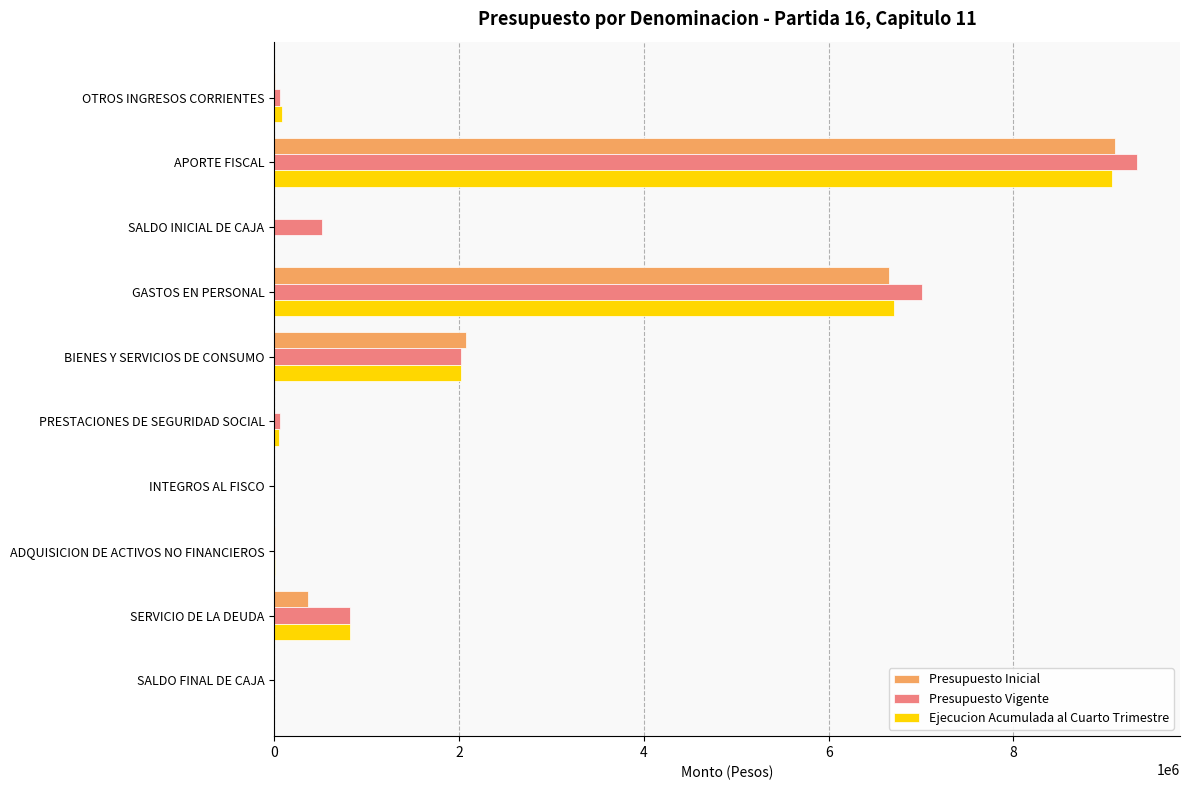

What are all the series names shown in the legend?

Presupuesto Inicial, Presupuesto Vigente, Ejecucion Acumulada al Cuarto Trimestre